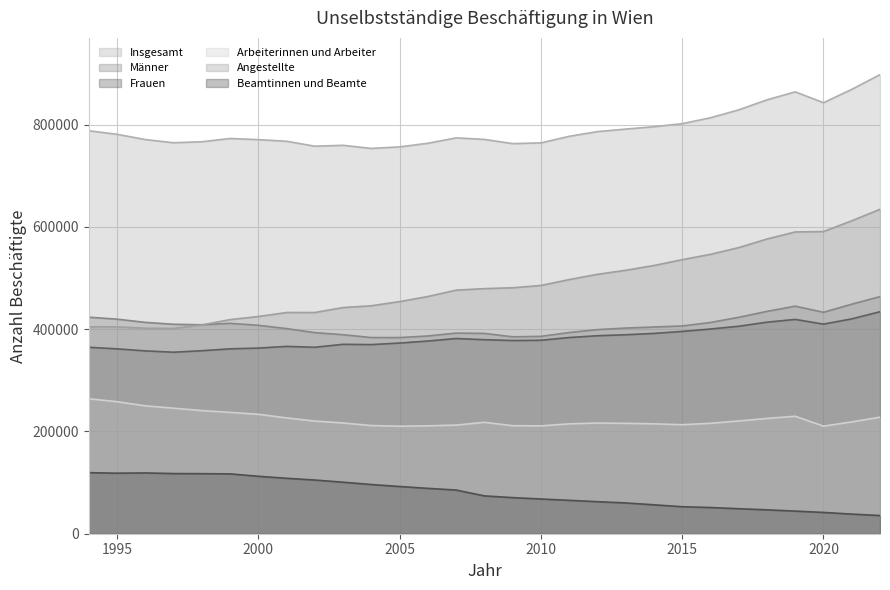

Which label corresponds to the smallest value in the chart?

2022